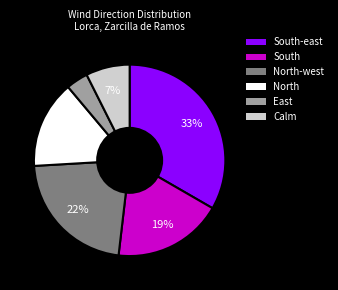

To the nearest percent, what is the average slice percentage?

17%